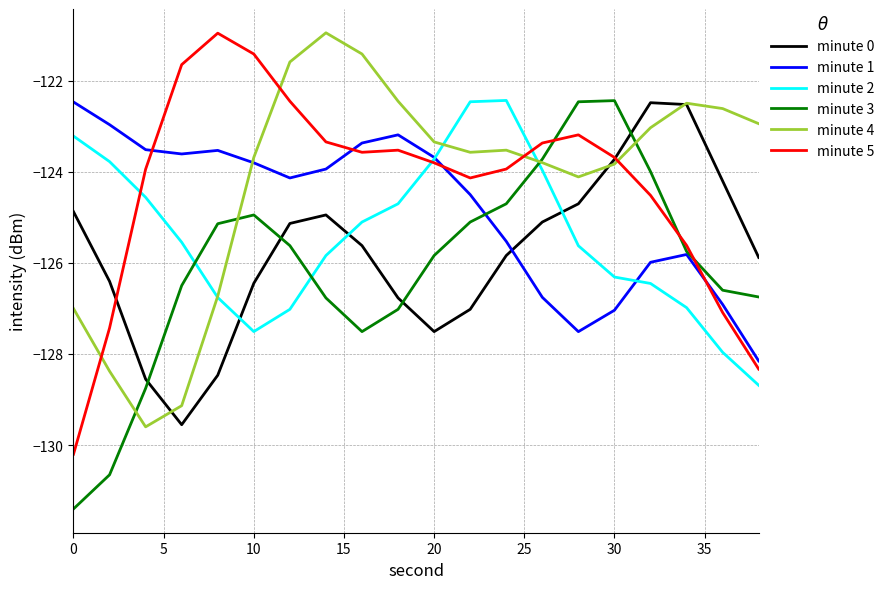

Which series ends up on top after the final intersection of minute 0 and minute 1?

minute 0